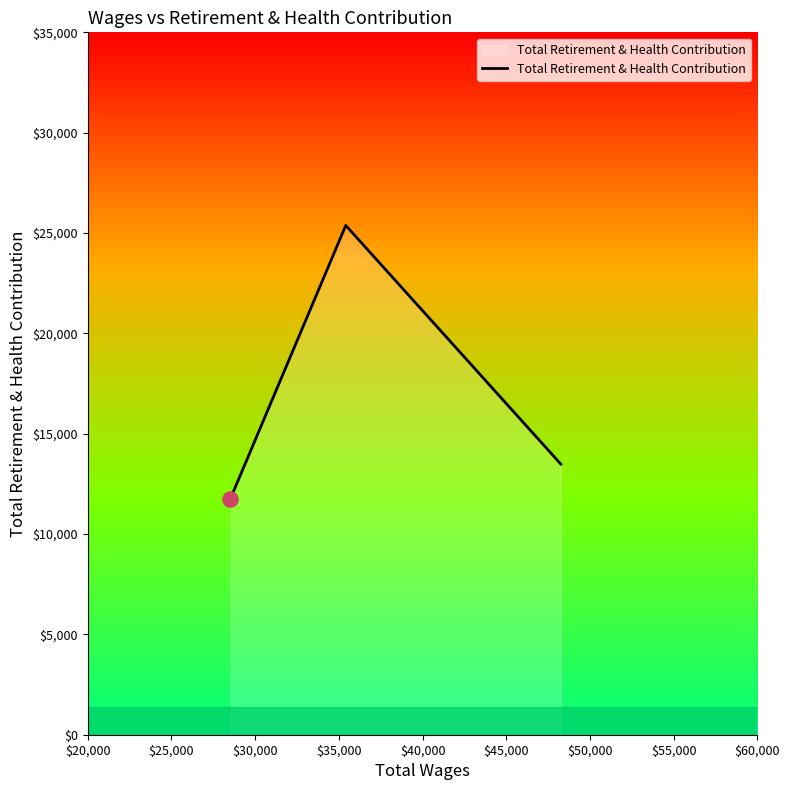

What is the difference between the second highest and minimum values?

1717